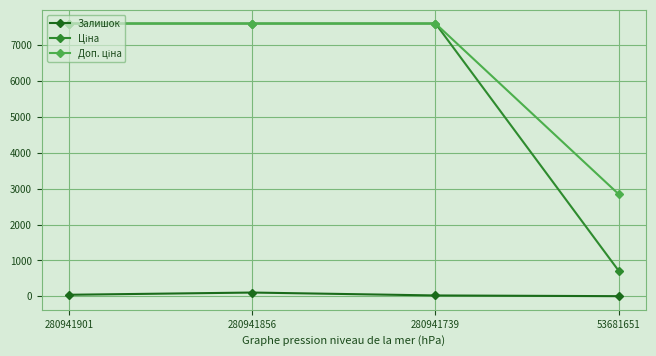

What is the difference between the highest and lowest values at 53681651?

2846.0